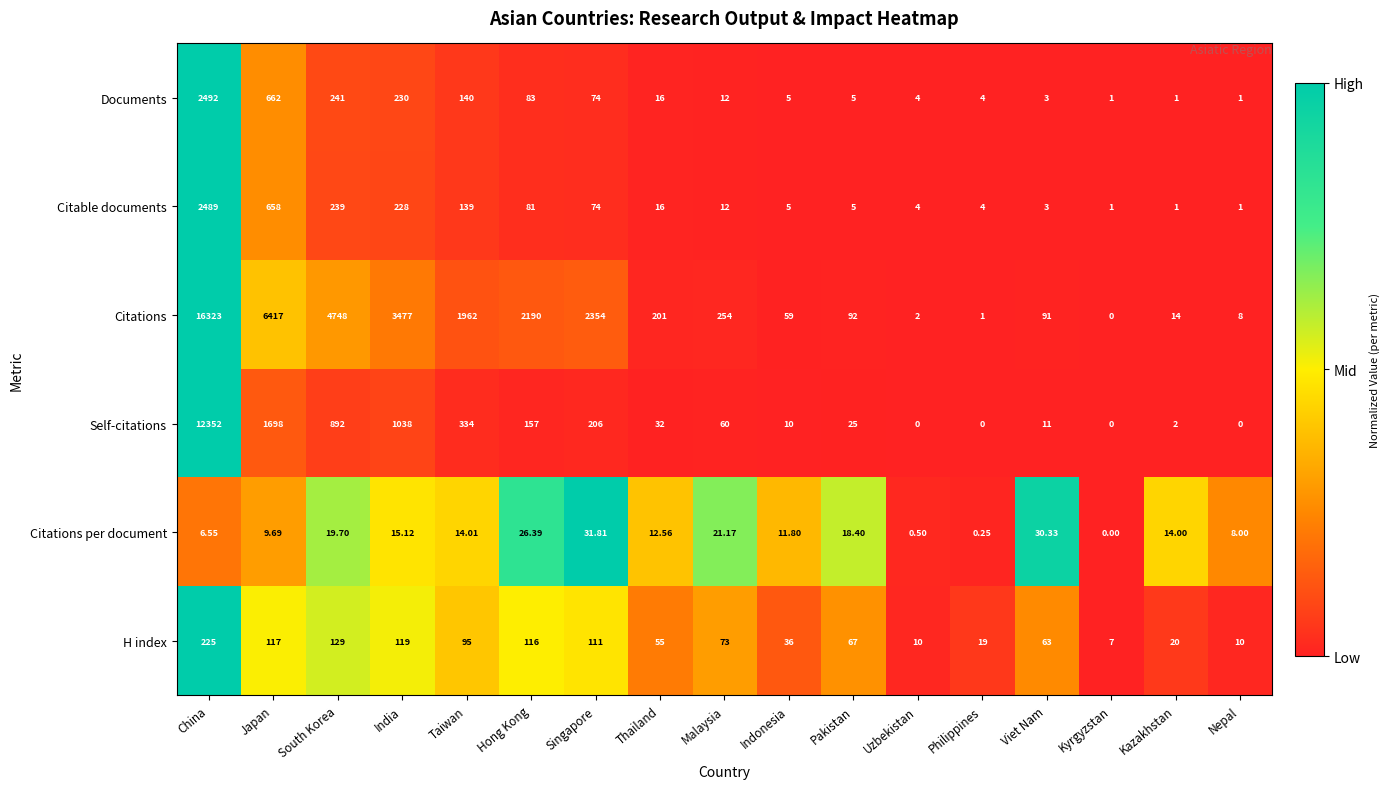

Where is H index nearest to the value 116?

Hong Kong